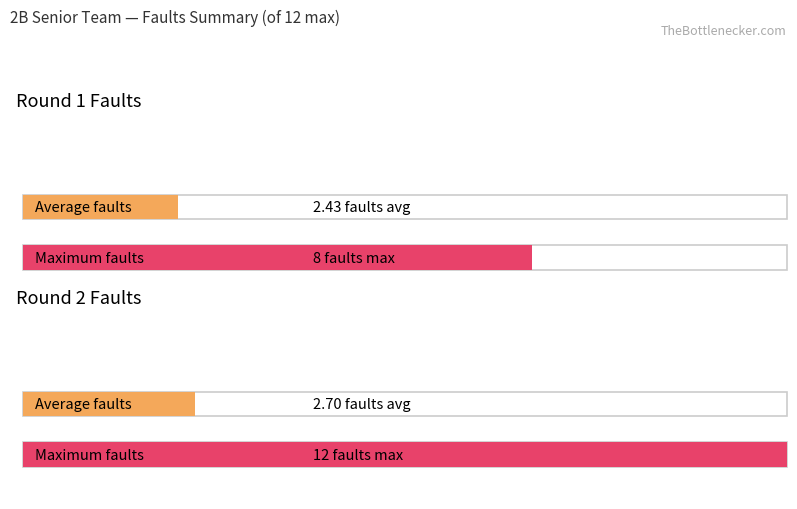

Which series has the largest range (max minus min)?

Faults RN2